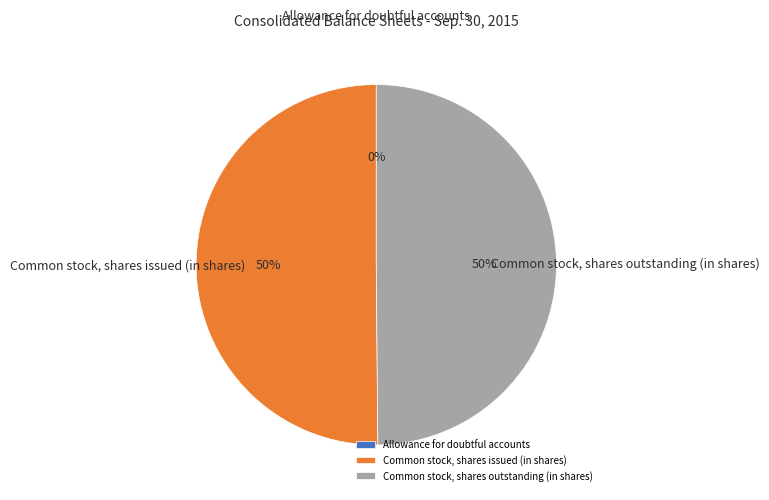

The Common stock, shares outstanding (in shares) slice represents 50% of the pie. True or false?

True